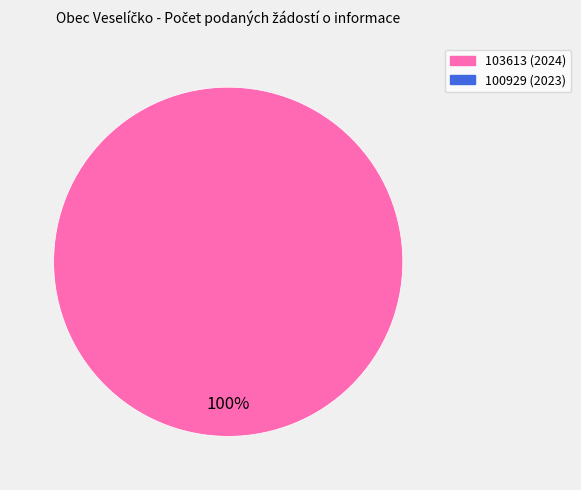

Does any single category account for the majority?

Yes